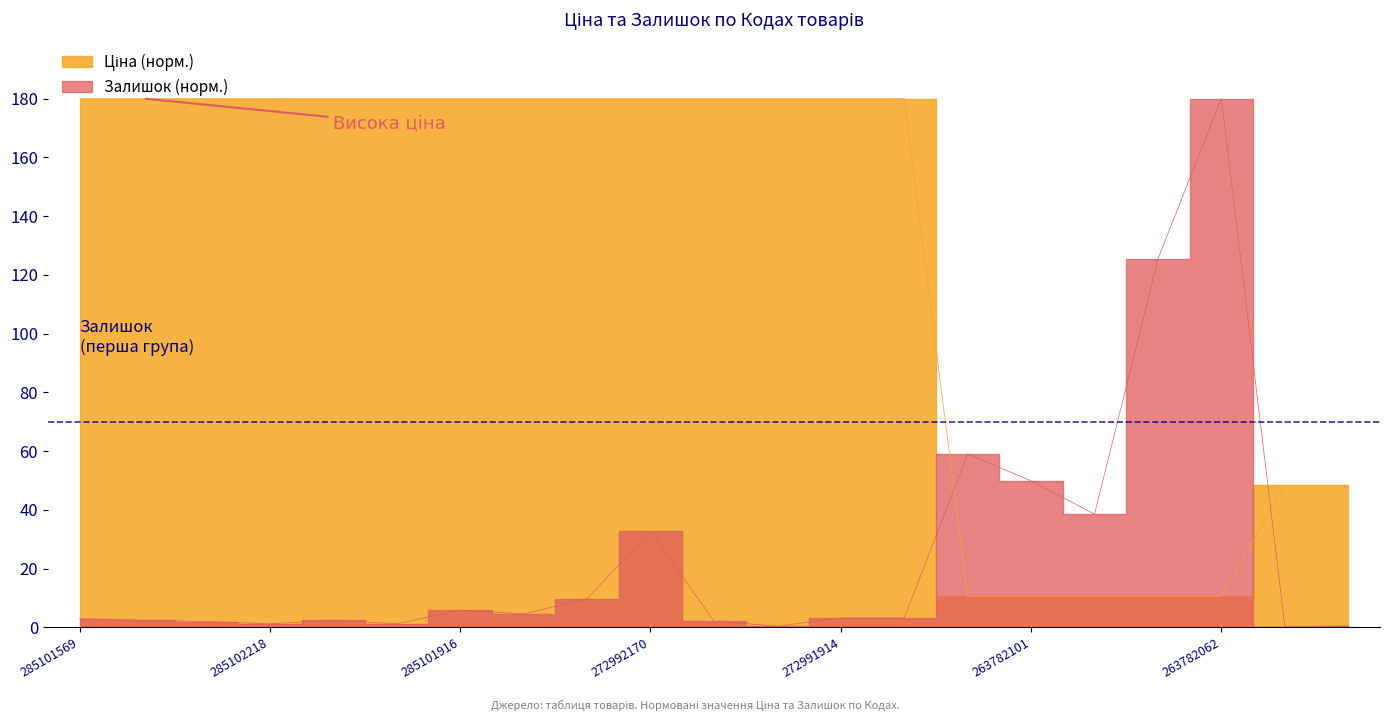

True or false: Ціна has a value of 248.8 at 272991914.

False